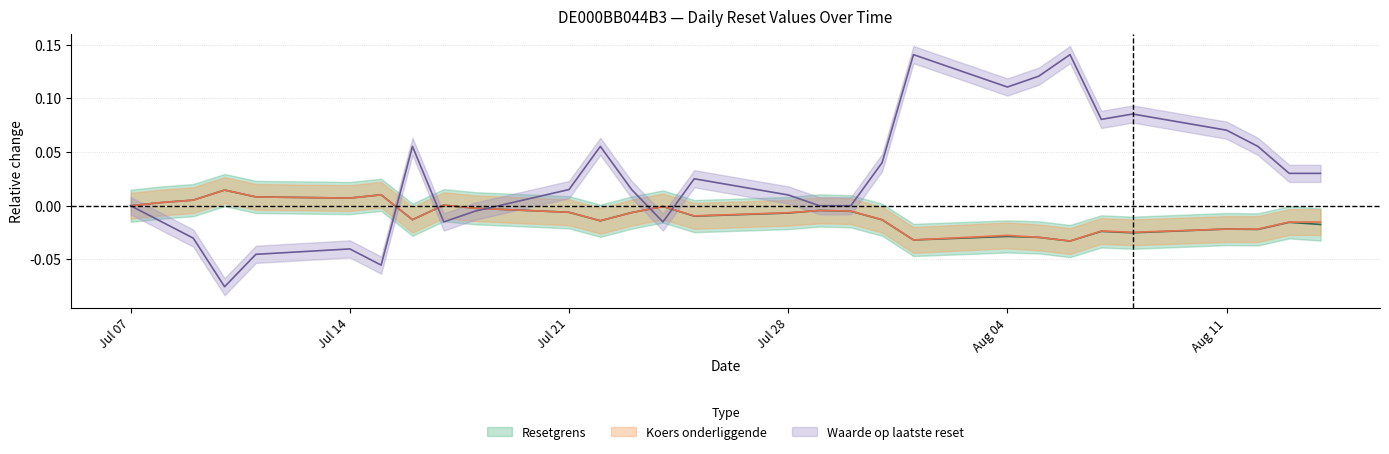

Which has a higher value, Koers_onderliggende or 25?

Koers_onderliggende